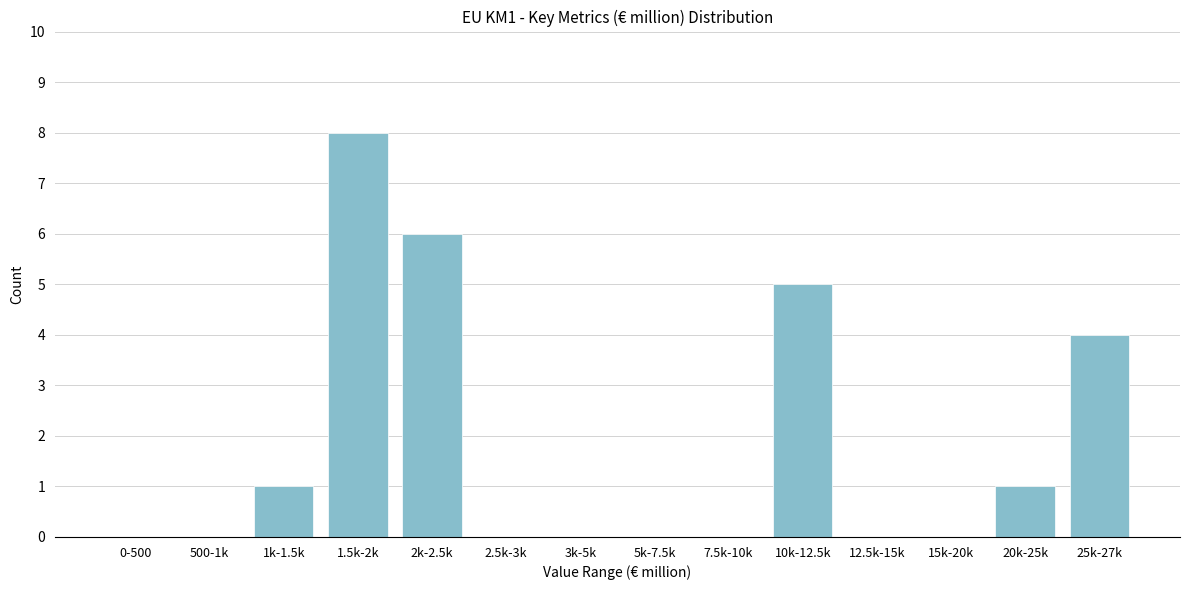

Reading left to right, transcribe all the data shown in this chart.

0-500=0	500-1k=0	1k-1.5k=1	1.5k-2k=8	2k-2.5k=6	2.5k-3k=0	3k-5k=0	5k-7.5k=0	7.5k-10k=0	10k-12.5k=5	12.5k-15k=0	15k-20k=0	20k-25k=1	25k-27k=4